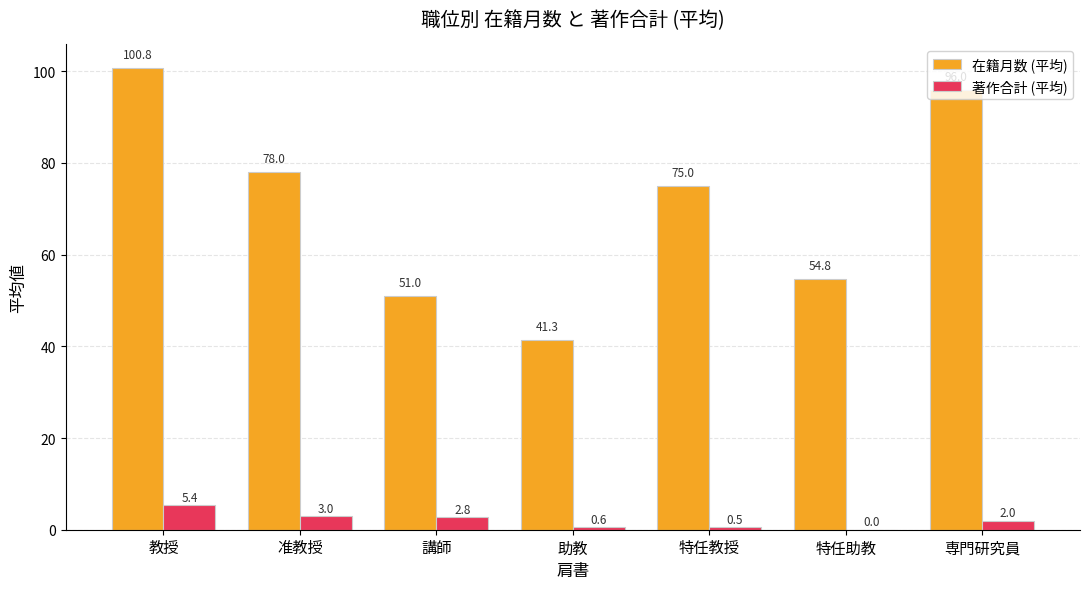

Which series has the largest range (max minus min)?

在籍月数 (平均)